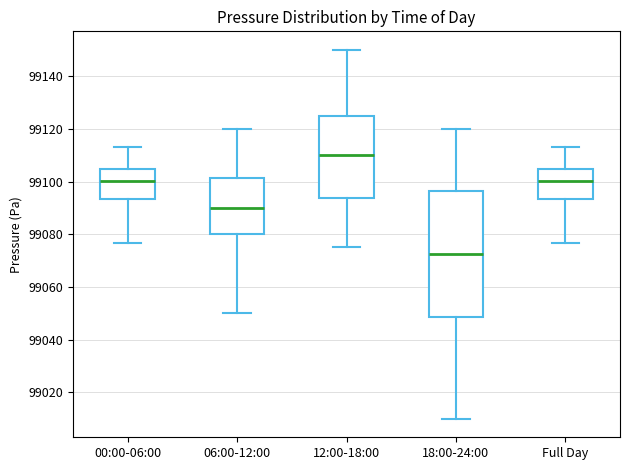

Where does the lower whisker of the box for 00:00-06:00 end on the y-axis? The values are not printed on the chart, so give them approximately, as read against the axis.

99076